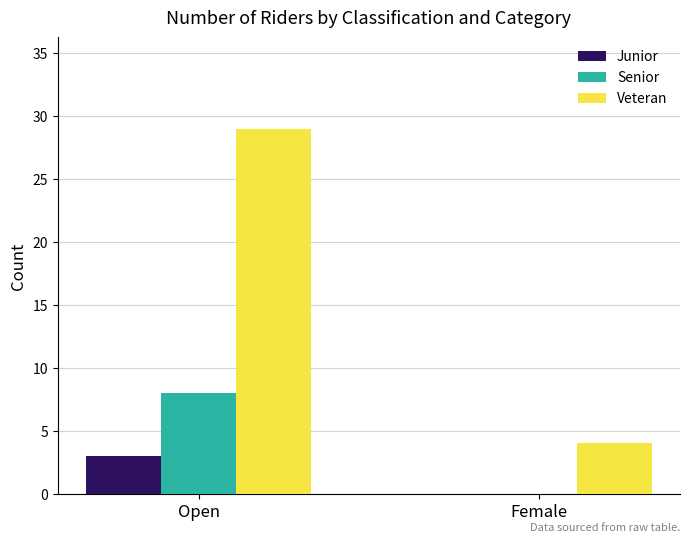

True or false: Veteran has a value of 29 at Open.

True